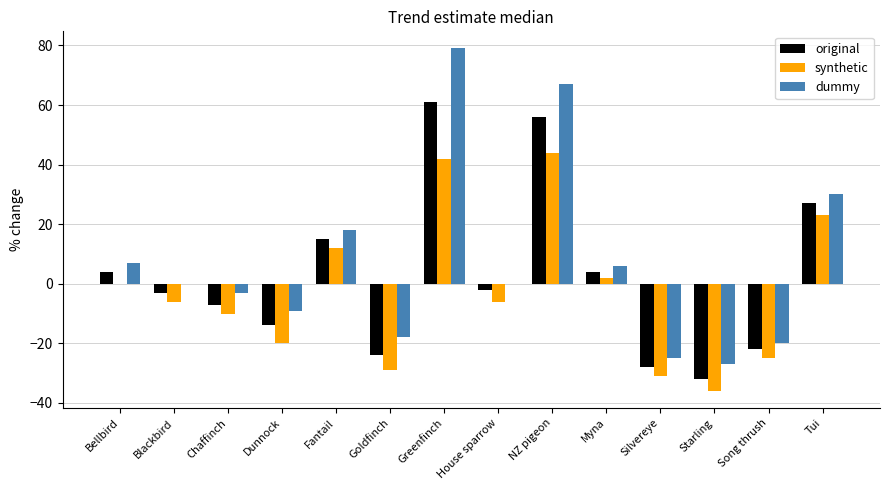

What are all the series names shown in the legend?

original, synthetic, dummy